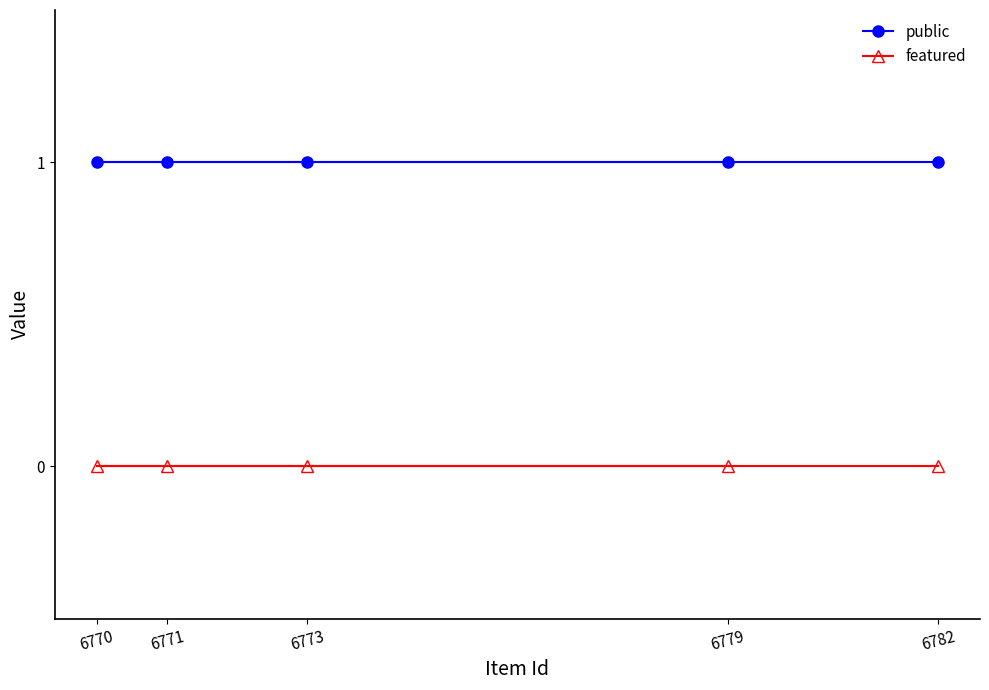

What is the difference between the highest and lowest values at 6779?

1